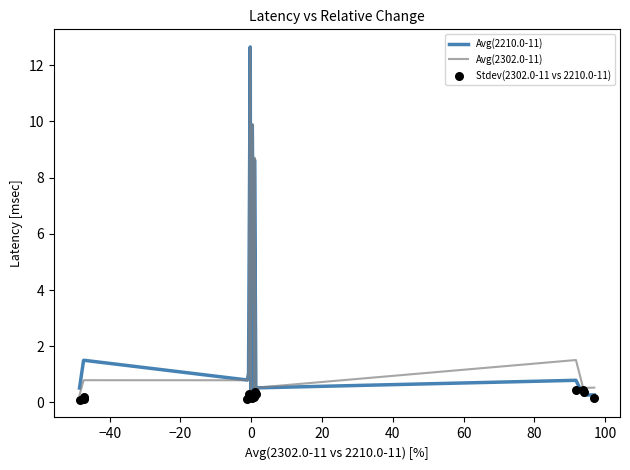

What is the maximum value for Avg(2302.0-11)?

12.6